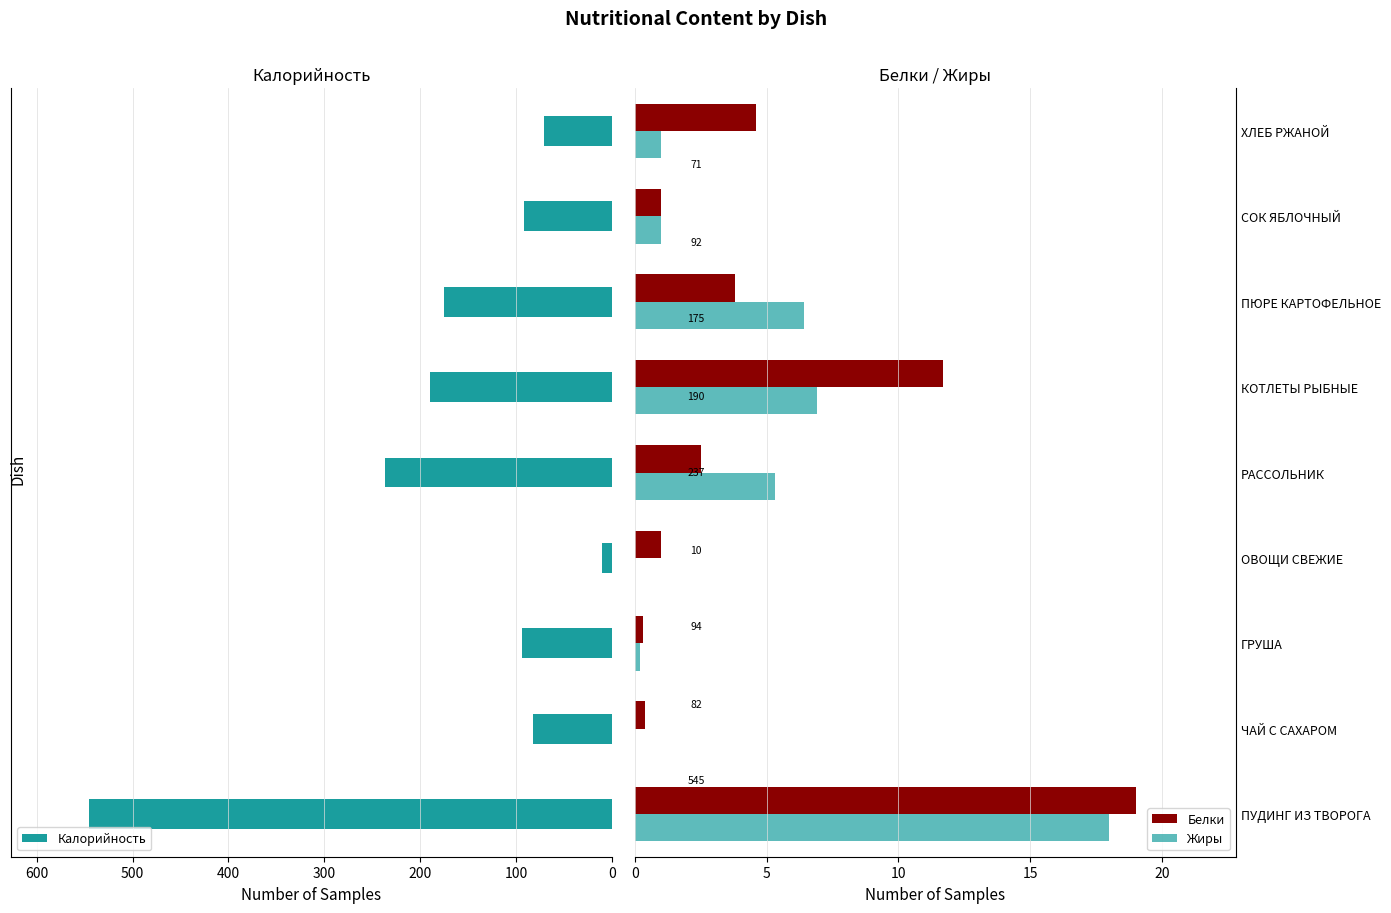

How many bars are there in total?

27